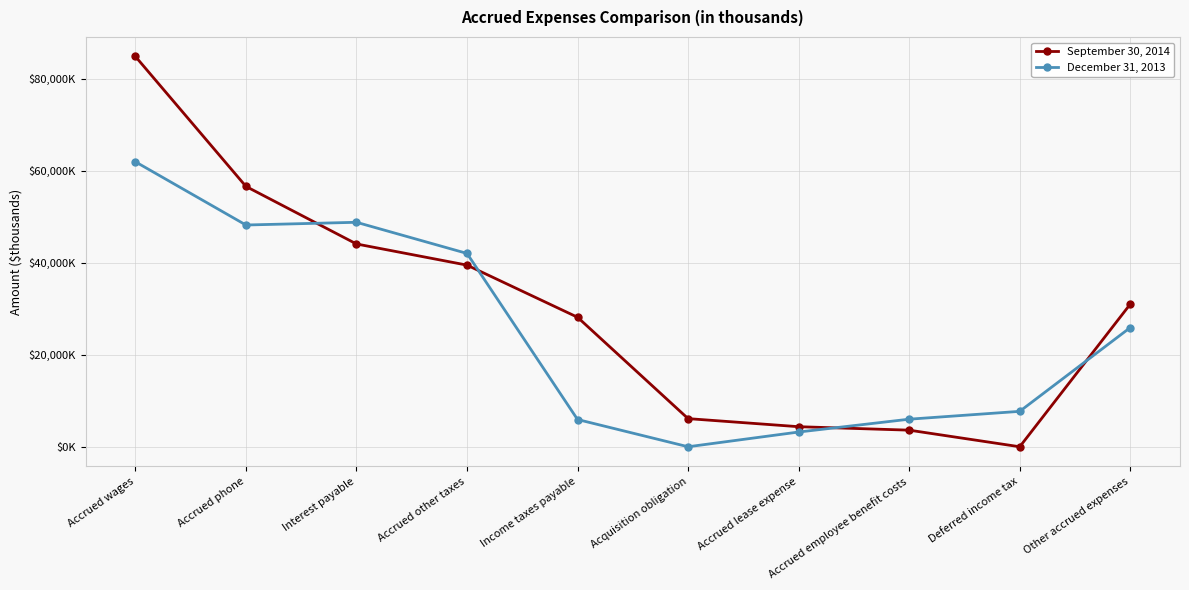

What is the label of the 7th point from the left?

Accrued lease expense